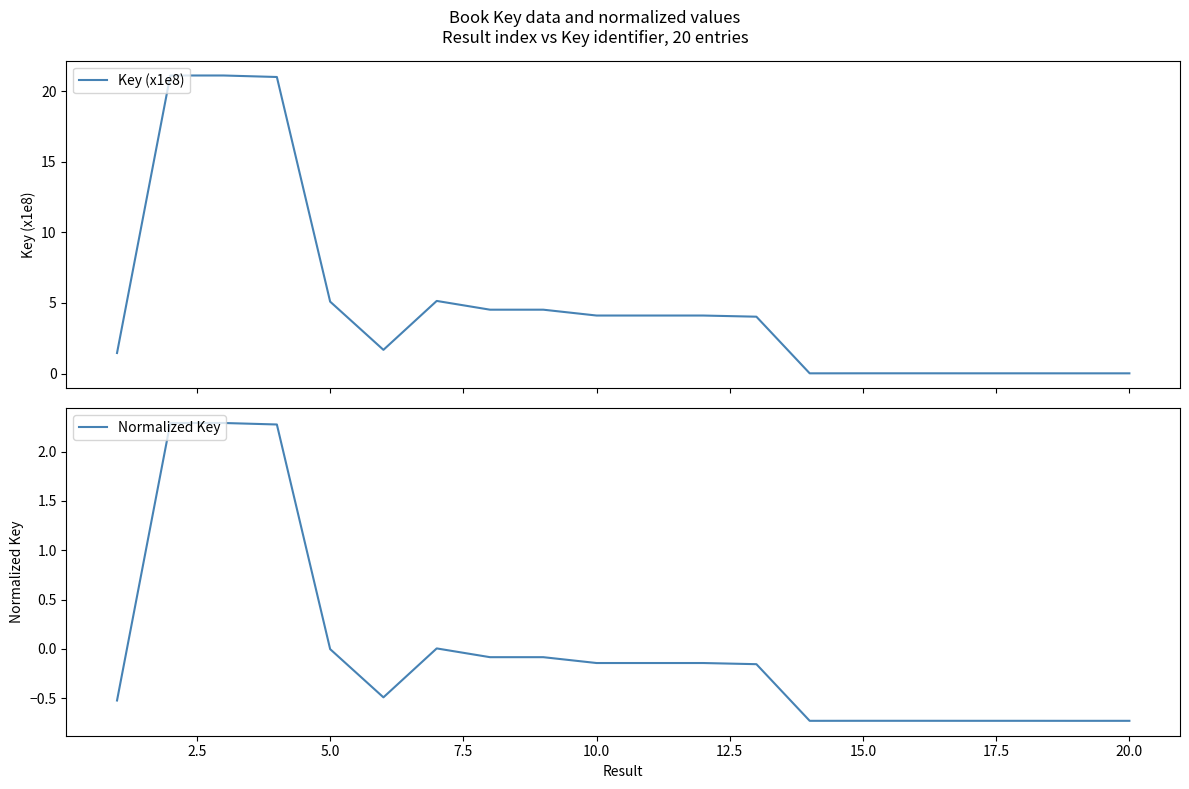

Does the chart have visible grid lines?

No